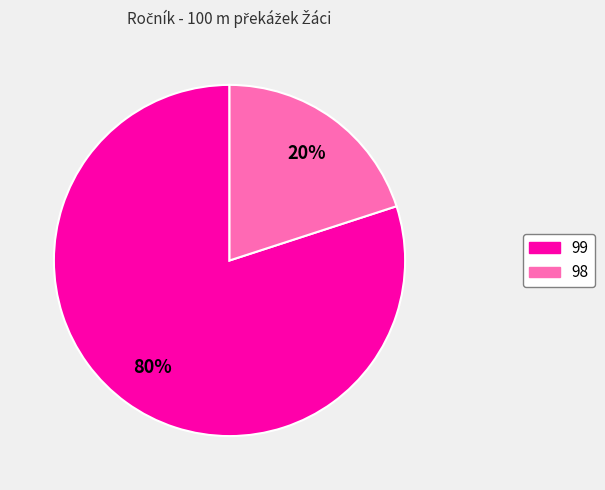

To the nearest percent, what is the difference between the 98 and 99 slice percentages?

60%